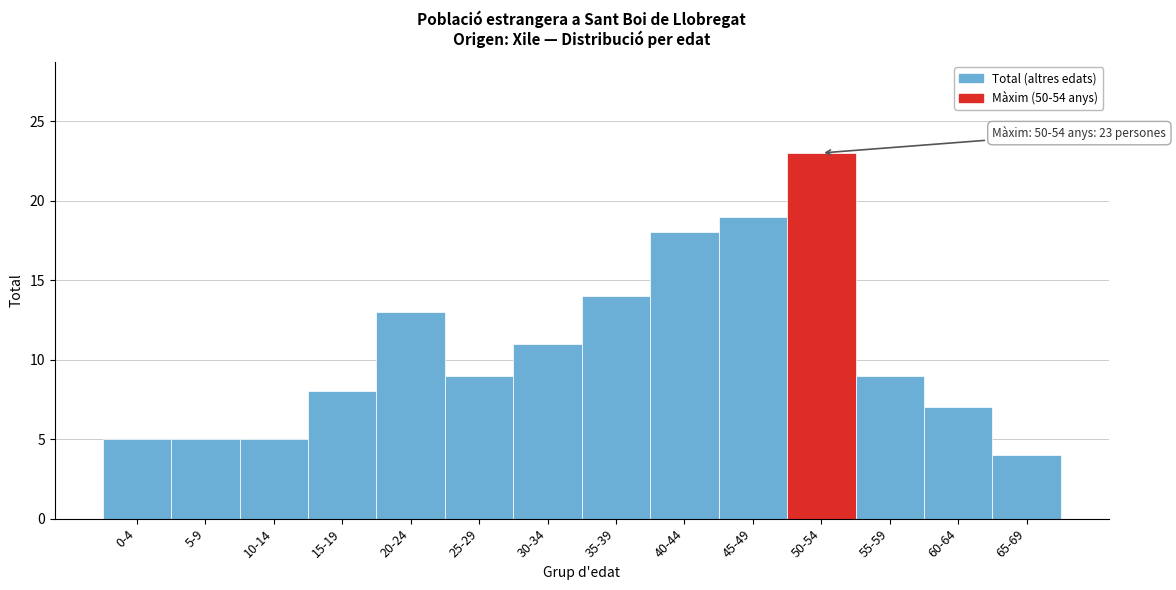

Reading left to right, what are all the values shown in this chart?

0-4=5	5-9=5	10-14=5	15-19=8	20-24=13	25-29=9	30-34=11	35-39=14	40-44=18	45-49=19	50-54=23	55-59=9	60-64=7	65-69=4